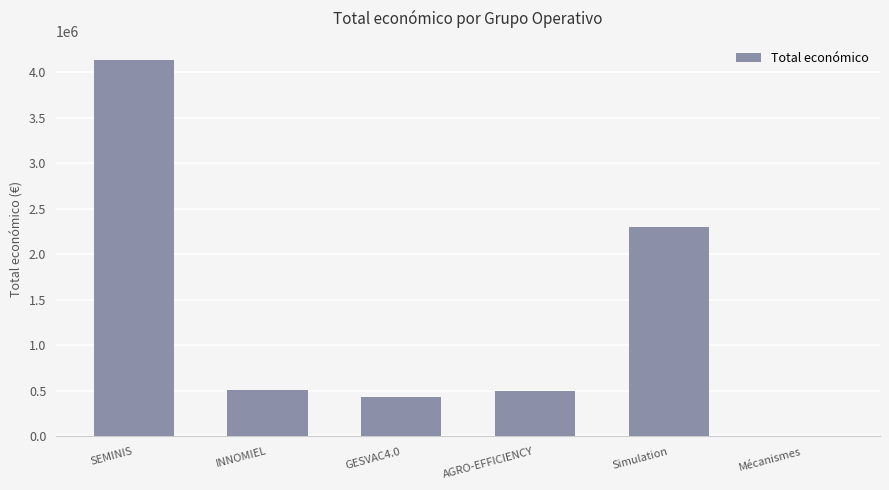

Approximately how many times larger is the value at SEMINIS compared to GESVAC4.0?

9.6